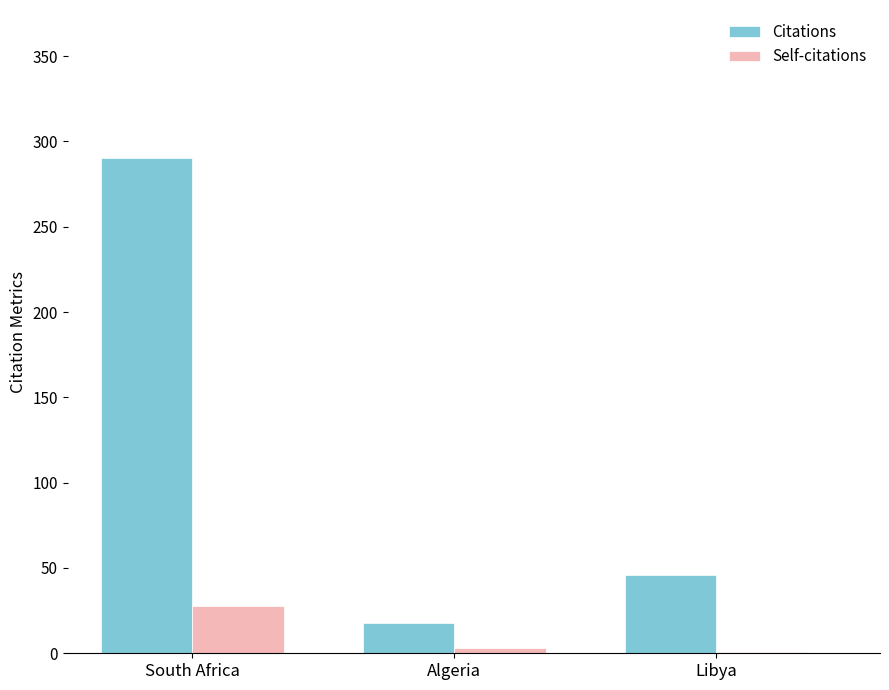

How many groups of bars are there?

3